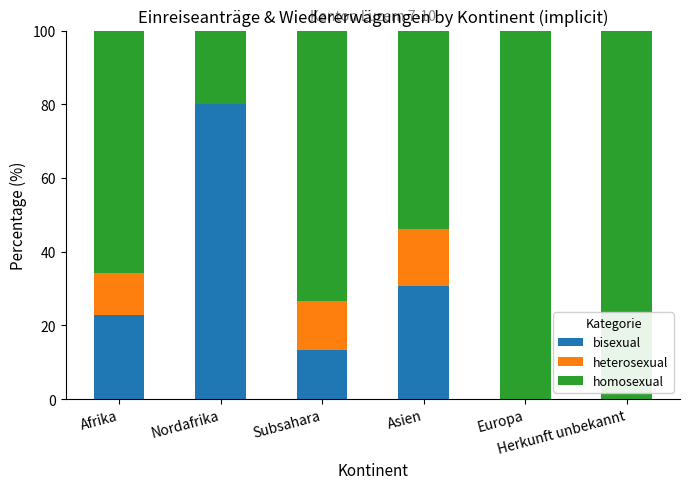

Does the chart contain stacked bars?

Yes